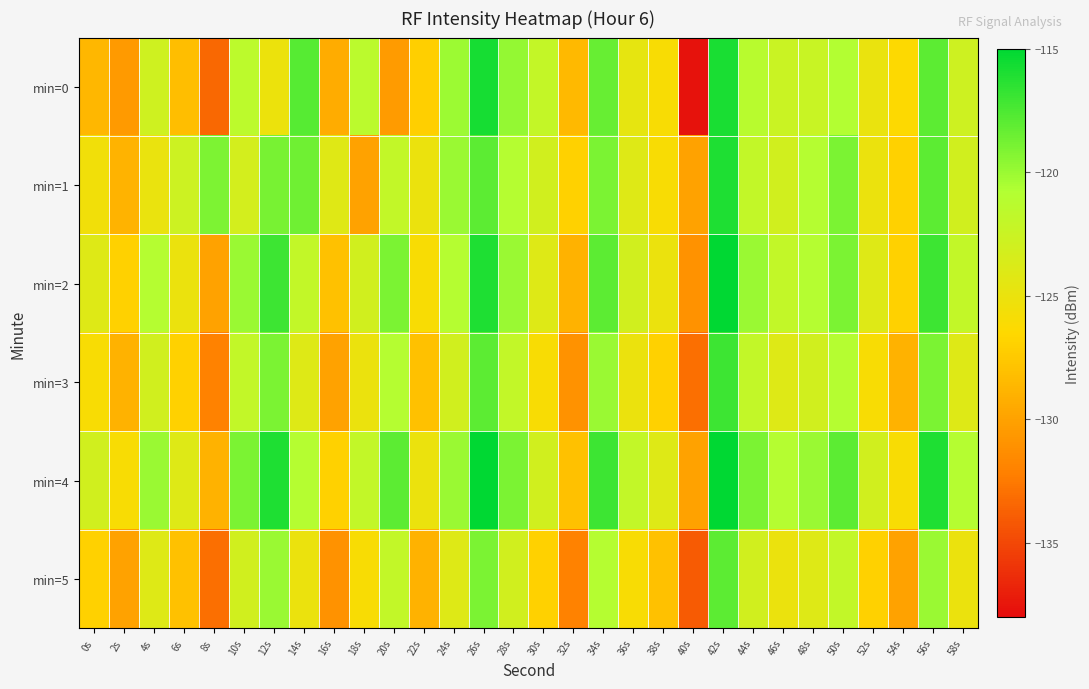

Reading left to right, what are all the values shown in this chart?

min=0: 0s=-128.6	2s=-130.5	4s=-122.9	6s=-128.2	8s=-133.4	10s=-121.5	12s=-125.1	14s=-117.9	16s=-129.4	18s=-121.4	20s=-130.4	22s=-127.1	24s=-120.1	26s=-115.7	28s=-119.8	30s=-122.0	32s=-128.5	34s=-118.4	36s=-124.7	38s=-126.0	40s=-137.7	42s=-115.8	44s=-121.2	46s=-122.5	48s=-122.4	50s=-120.9	52s=-124.9	54s=-126.3	56s=-118.0	58s=-122.7
min=1: 0s=-125.5	2s=-128.9	4s=-124.9	6s=-122.6	8s=-119.1	10s=-123.2	12s=-118.9	14s=-118.6	16s=-124.1	18s=-129.9	20s=-122.0	22s=-125.0	24s=-120.0	26s=-118.0	28s=-121.0	30s=-123.0	32s=-127.0	34s=-119.0	36s=-124.0	38s=-126.0	40s=-130.0	42s=-116.0	44s=-122.0	46s=-123.0	48s=-121.0	50s=-119.0	52s=-125.0	54s=-127.0	56s=-118.0	58s=-123.0
min=2: 0s=-124.0	2s=-127.0	4s=-121.0	6s=-125.0	8s=-130.0	10s=-120.0	12s=-117.0	14s=-122.0	16s=-128.0	18s=-123.0	20s=-119.0	22s=-126.0	24s=-121.0	26s=-116.0	28s=-120.0	30s=-124.0	32s=-129.0	34s=-118.0	36s=-123.0	38s=-125.0	40s=-131.0	42s=-115.0	44s=-120.0	46s=-122.0	48s=-121.0	50s=-119.0	52s=-124.0	54s=-127.0	56s=-117.0	58s=-122.0
min=3: 0s=-126.0	2s=-129.0	4s=-123.0	6s=-127.0	8s=-132.0	10s=-122.0	12s=-119.0	14s=-124.0	16s=-130.0	18s=-125.0	20s=-121.0	22s=-128.0	24s=-123.0	26s=-118.0	28s=-122.0	30s=-126.0	32s=-131.0	34s=-120.0	36s=-125.0	38s=-127.0	40s=-133.0	42s=-117.0	44s=-122.0	46s=-124.0	48s=-123.0	50s=-121.0	52s=-126.0	54s=-129.0	56s=-119.0	58s=-124.0
min=4: 0s=-123.0	2s=-126.0	4s=-120.0	6s=-124.0	8s=-129.0	10s=-119.0	12s=-116.0	14s=-121.0	16s=-127.0	18s=-122.0	20s=-118.0	22s=-125.0	24s=-120.0	26s=-115.0	28s=-119.0	30s=-123.0	32s=-128.0	34s=-117.0	36s=-122.0	38s=-124.0	40s=-130.0	42s=-114.0	44s=-119.0	46s=-121.0	48s=-120.0	50s=-118.0	52s=-123.0	54s=-126.0	56s=-116.0	58s=-121.0
min=5: 0s=-127.0	2s=-130.0	4s=-124.0	6s=-128.0	8s=-133.0	10s=-123.0	12s=-120.0	14s=-125.0	16s=-131.0	18s=-126.0	20s=-122.0	22s=-129.0	24s=-124.0	26s=-119.0	28s=-123.0	30s=-127.0	32s=-132.0	34s=-121.0	36s=-126.0	38s=-128.0	40s=-134.0	42s=-118.0	44s=-123.0	46s=-125.0	48s=-124.0	50s=-122.0	52s=-127.0	54s=-130.0	56s=-120.0	58s=-125.0